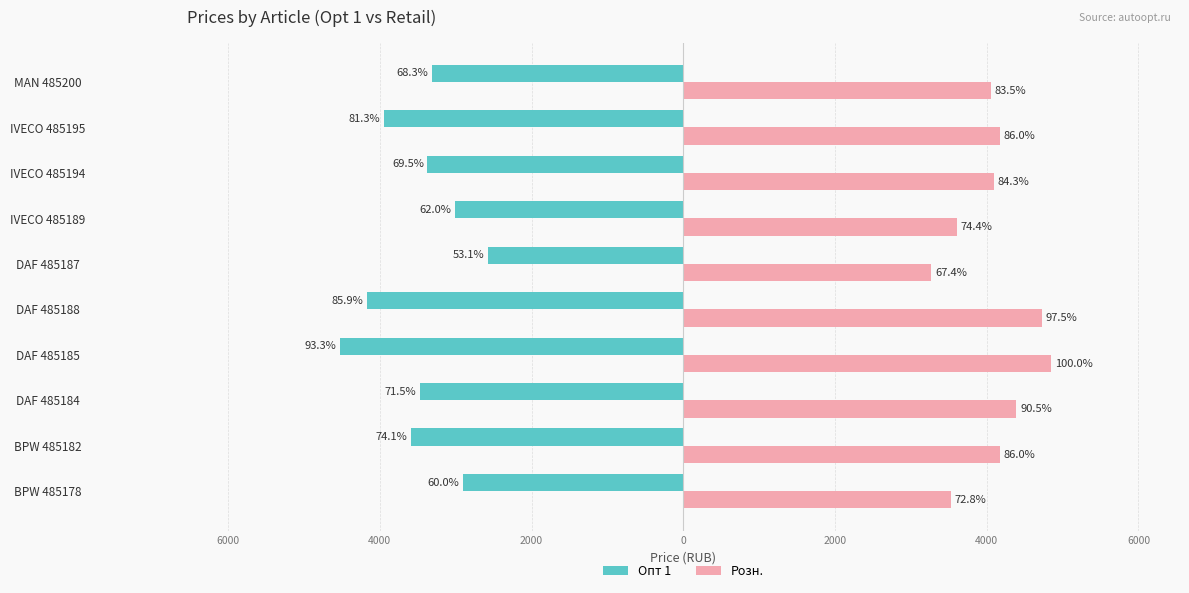

What are all the series names shown in the legend?

Опт 1, Розн.